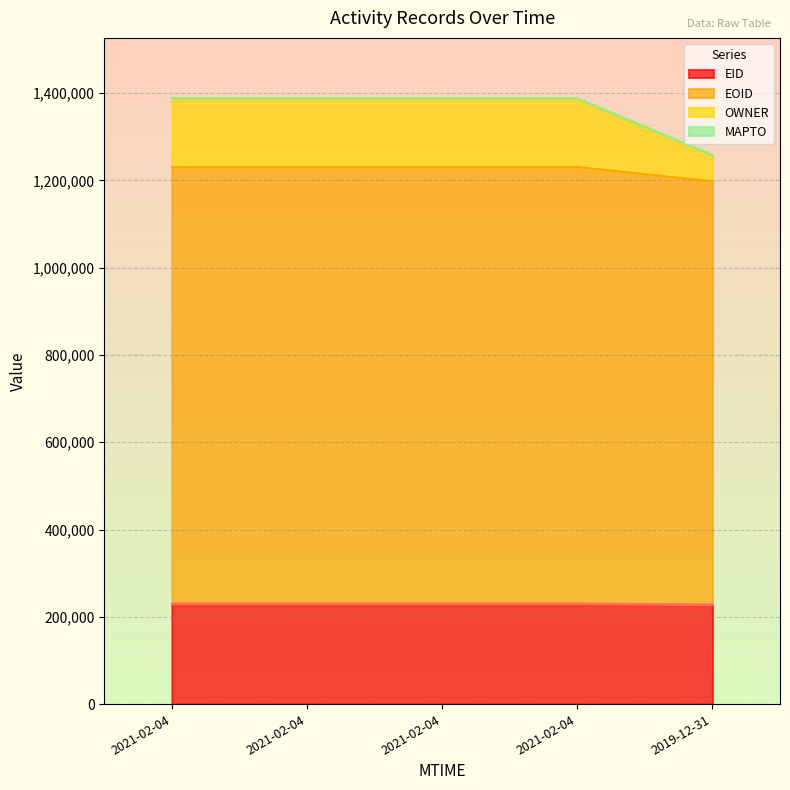

True or false: OWNER and EID cross at least once.

False